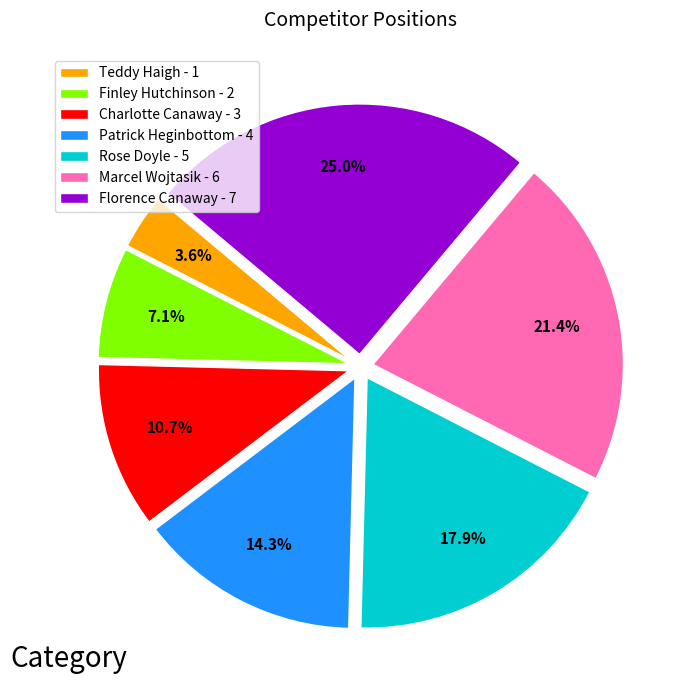

To the nearest percent, what is the difference between the largest and smallest slice percentages?

21%